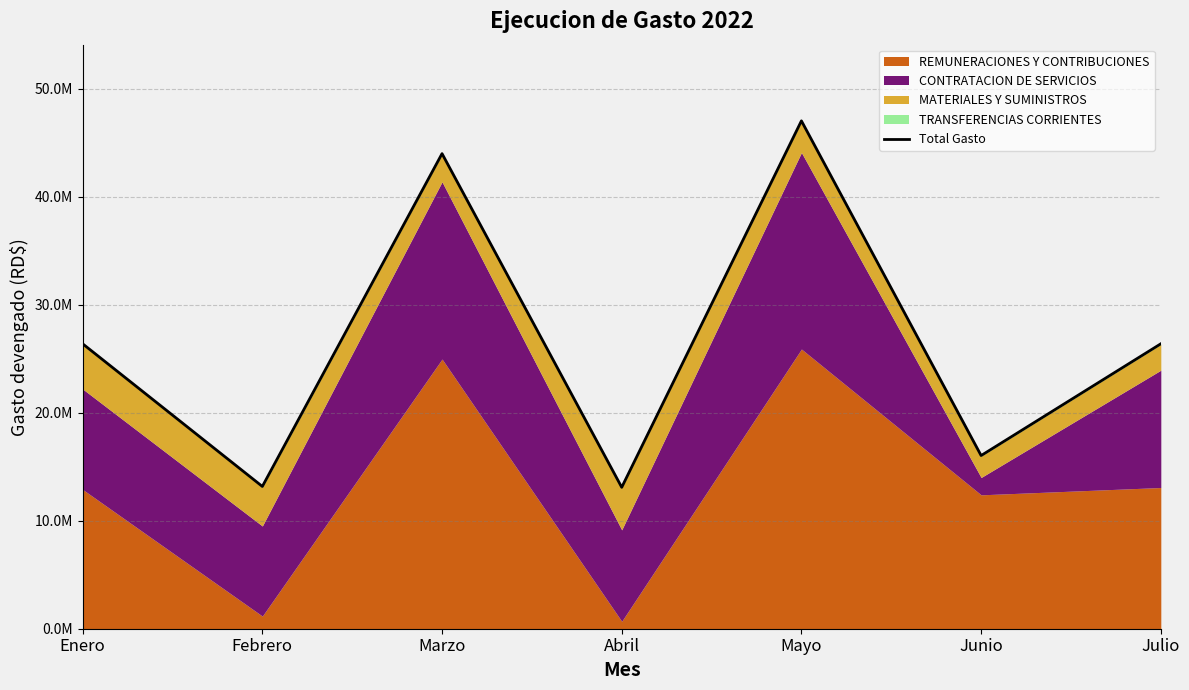

Which has a higher value, Enero or Junio?

Enero